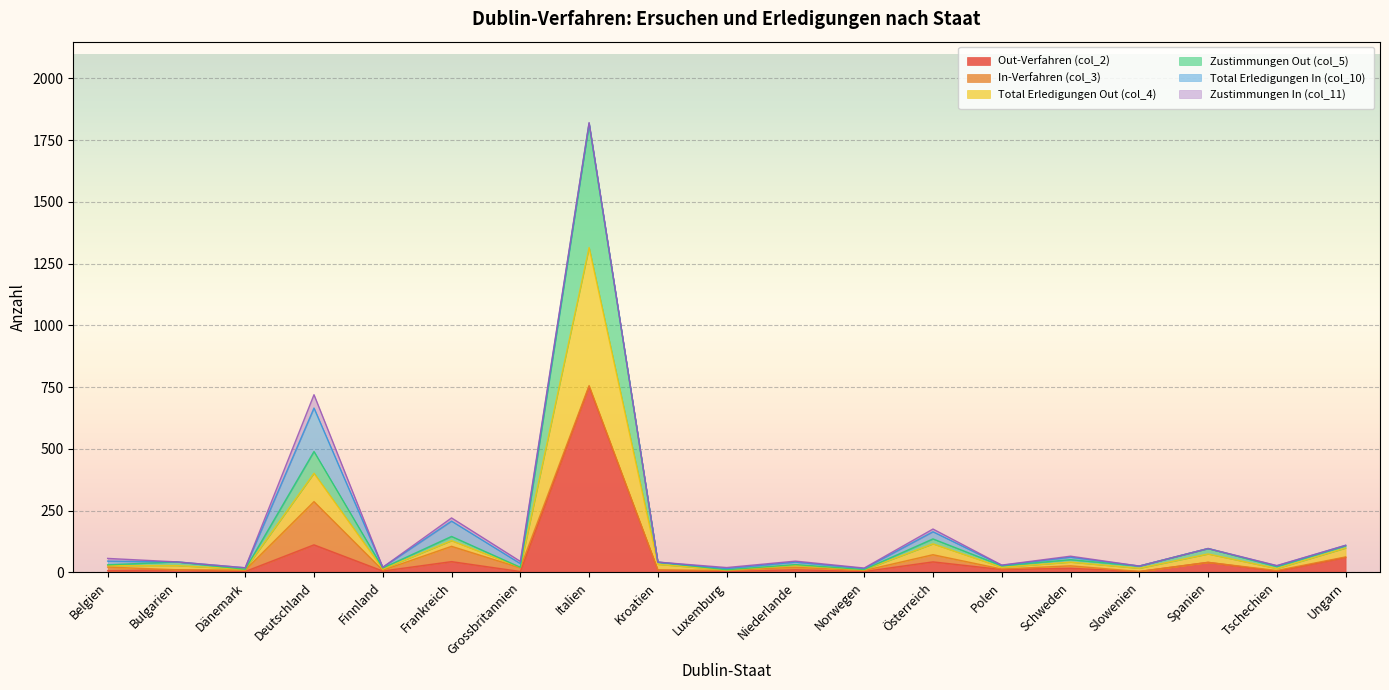

What is the label of the 16th point from the left?

Slowenien